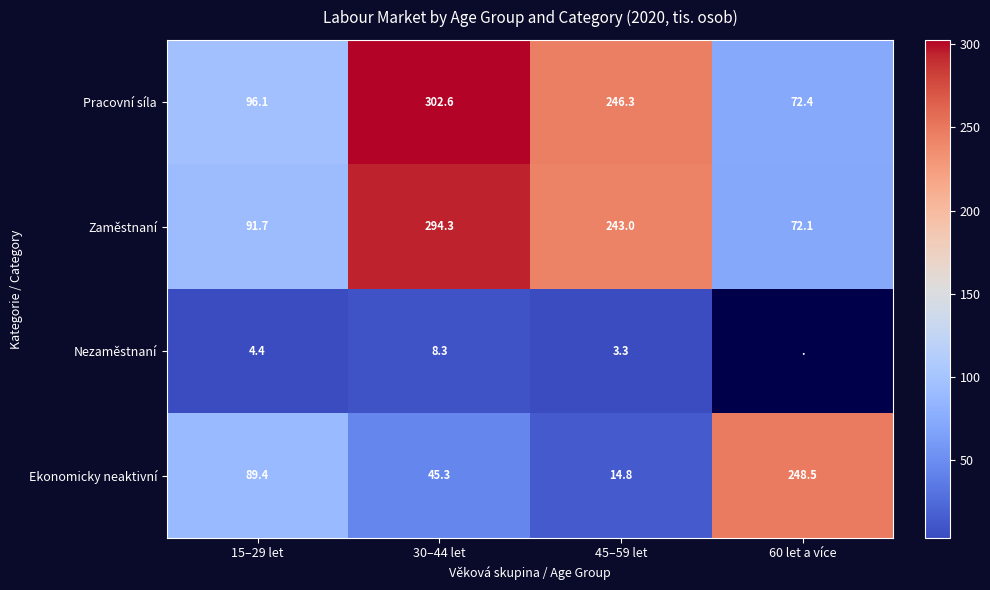

What is the greatest value displayed?

302.6